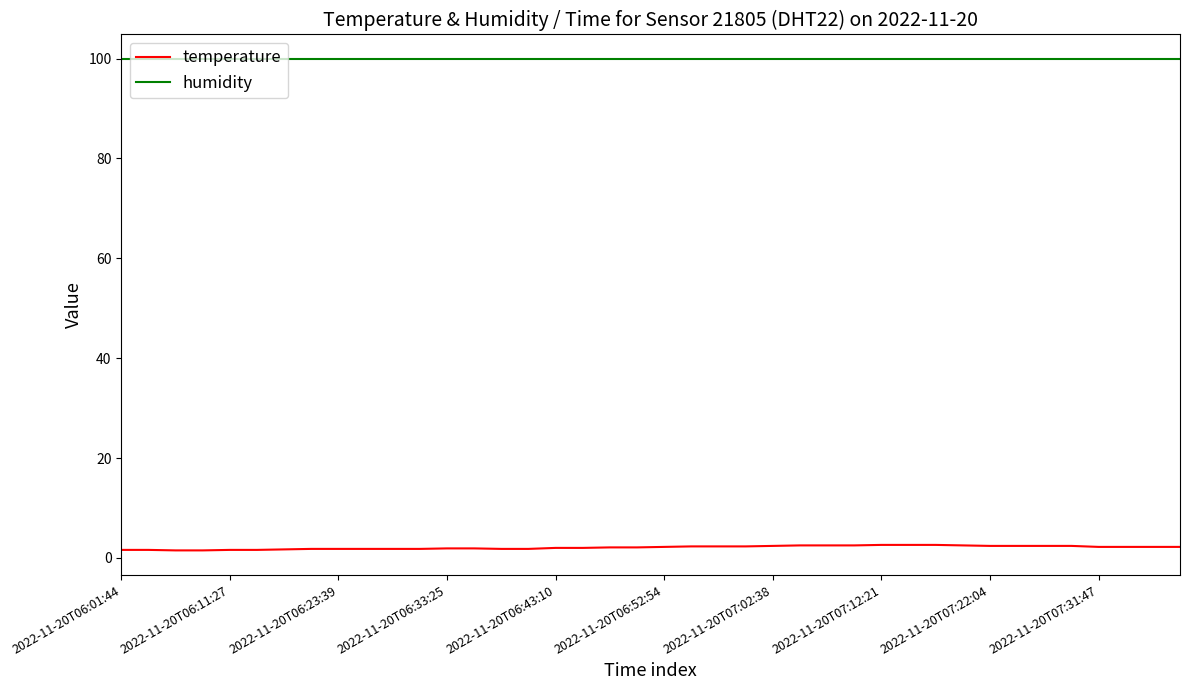

List the series in order of their peak value, lowest first.

temperature, humidity